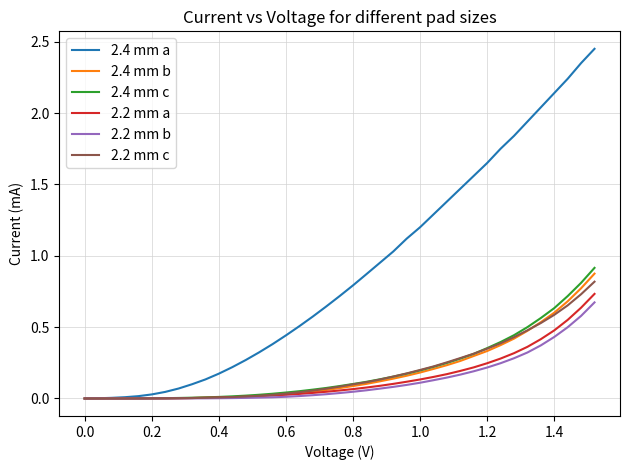

Count the number of data series in this chart.

6